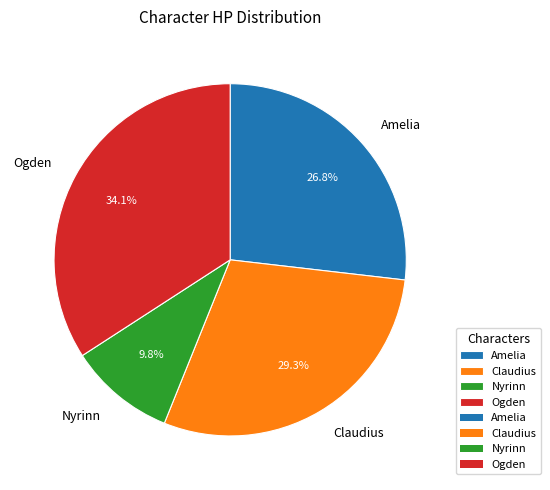

Which category has the biggest portion of the pie?

Ogden